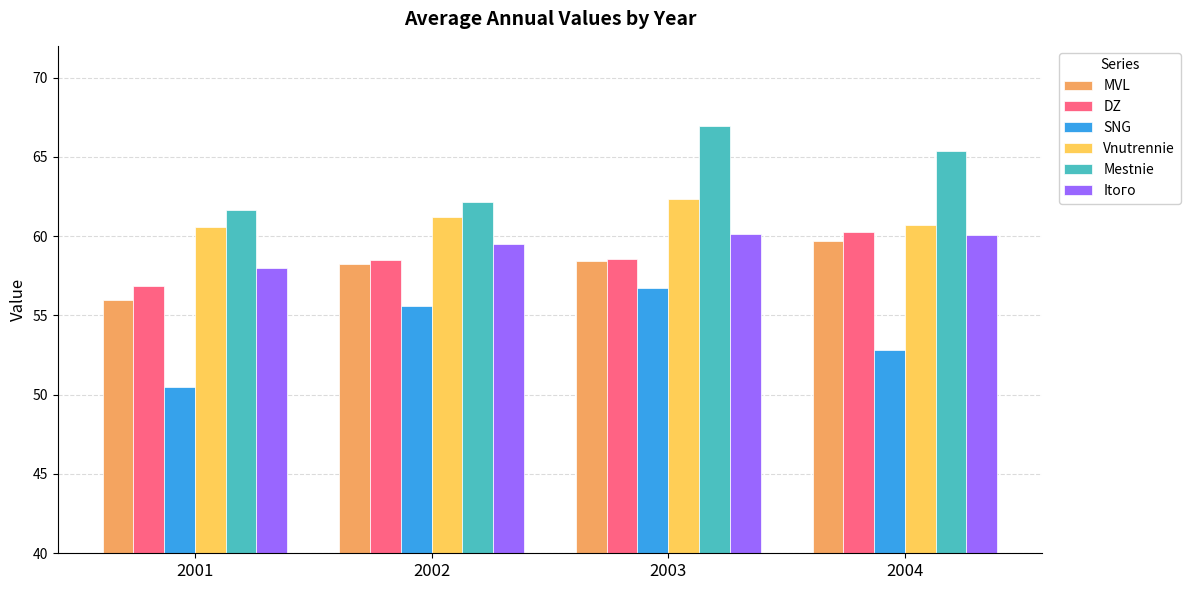

Read the Mestnie value at 2002.

62.2